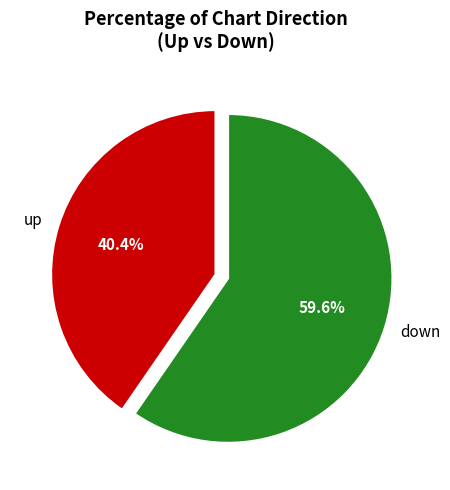

To the nearest percent, what is the difference between the up and down slice percentages?

19%